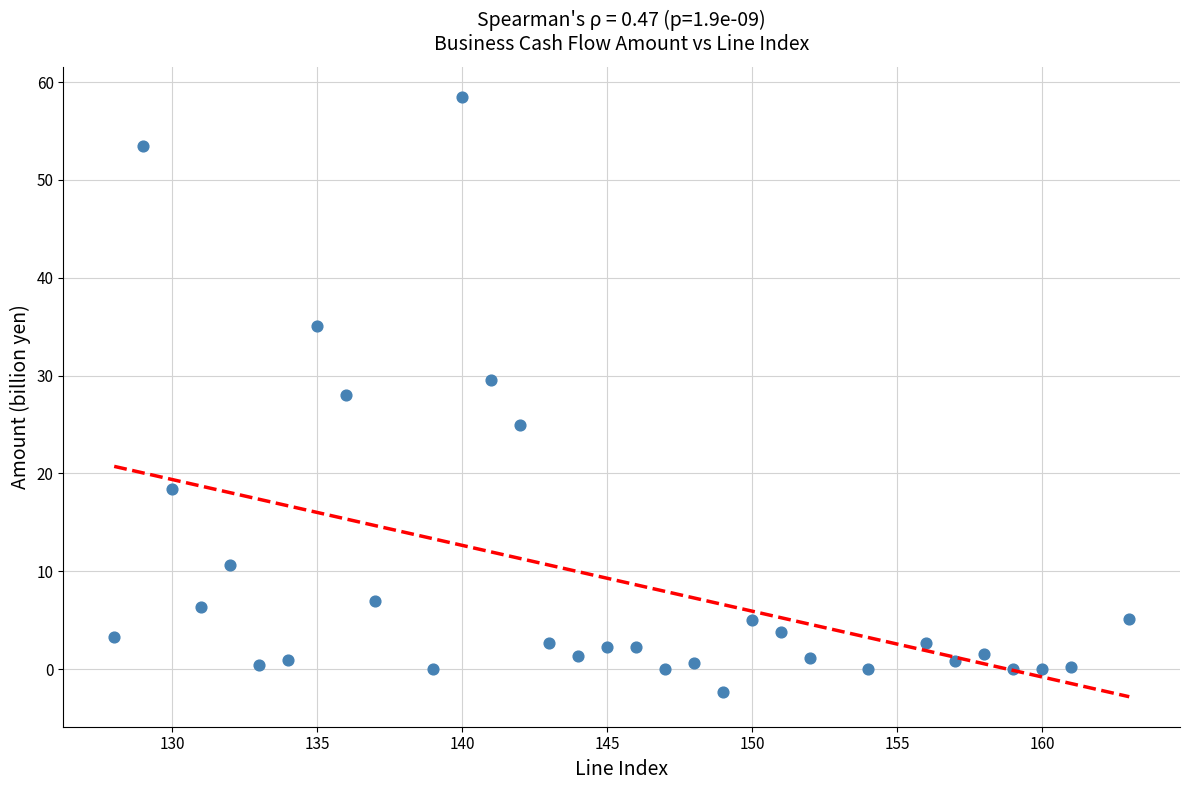

What is the range of X values (max minus min)?

35.0